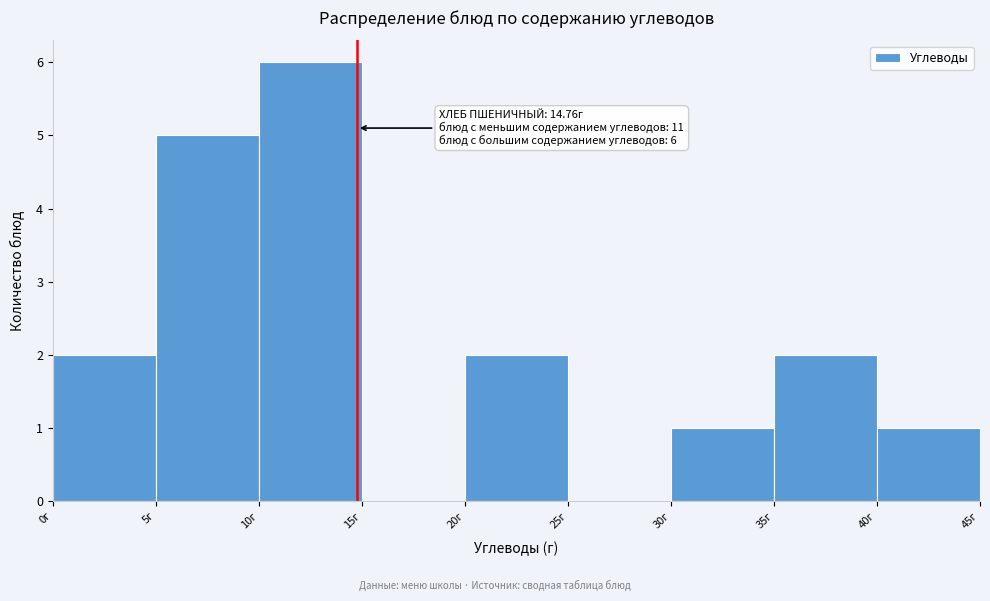

Which range on the x-axis has the tallest bar?

10 to 15